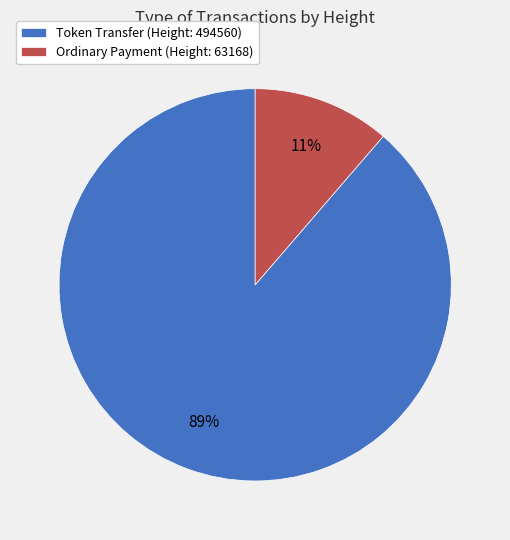

True or false: Token Transfer (Height: 494560) accounts for 76% of the total.

False